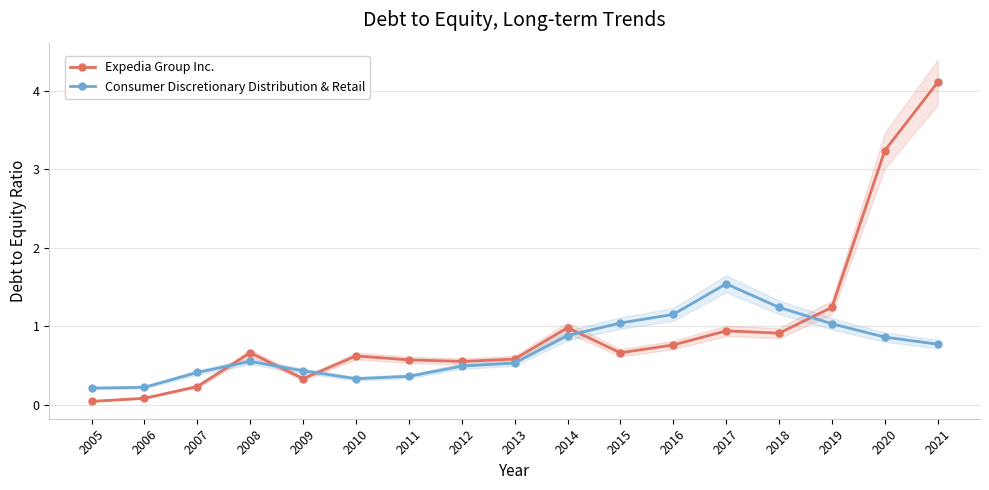

Where is the first local maximum for Expedia Group Inc.?

2008